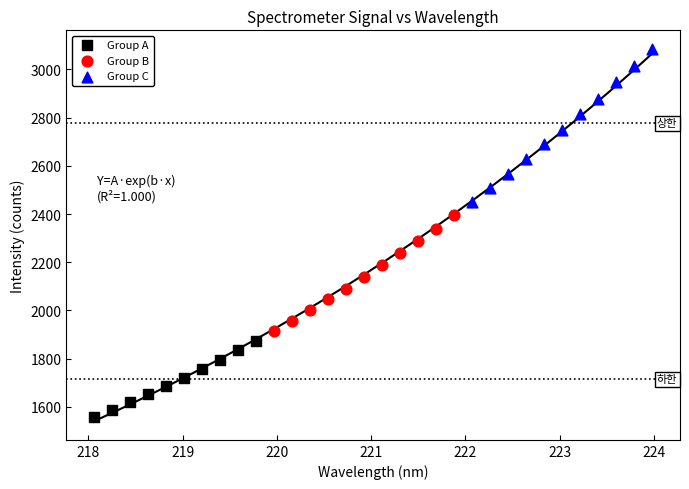

Which series reaches the maximum Y coordinate?

Group C